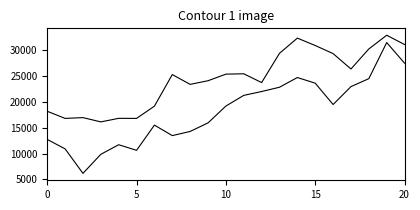

Does the chart have visible grid lines?

No